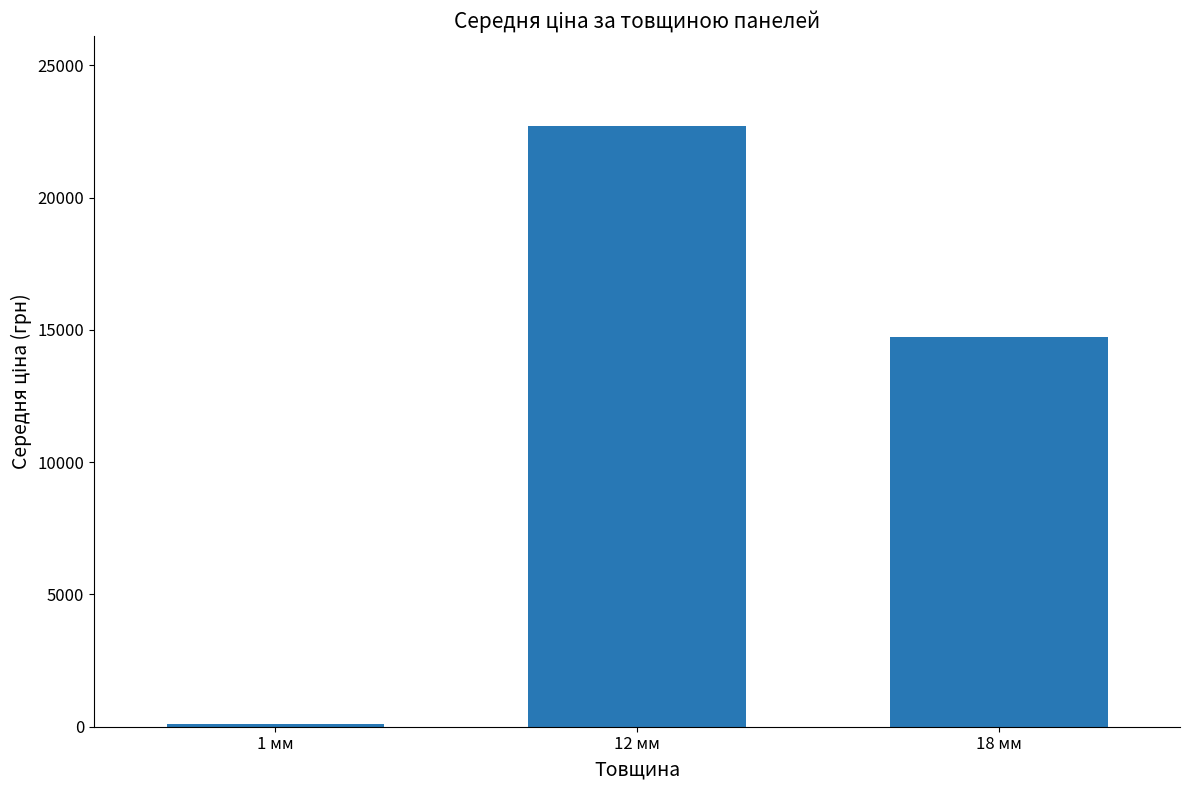

How many data points does each series have?

3